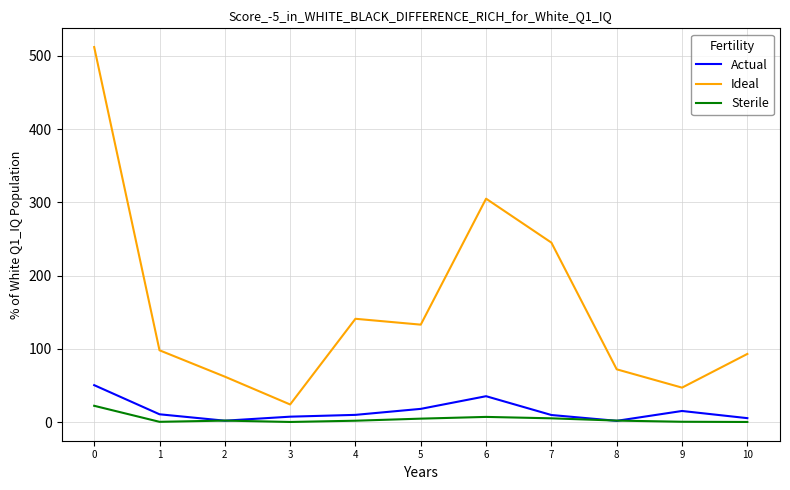

What is the difference between the maximum and minimum values in the Ideal series?

488.0